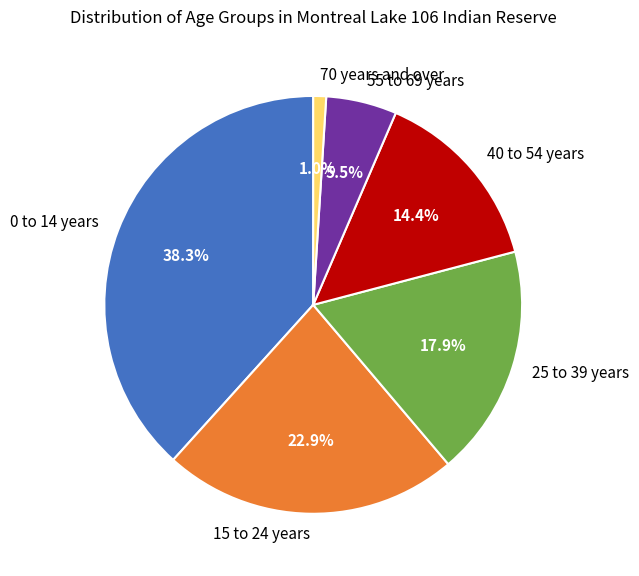

Between 40 to 54 years and 0 to 14 years, which is larger?

0 to 14 years